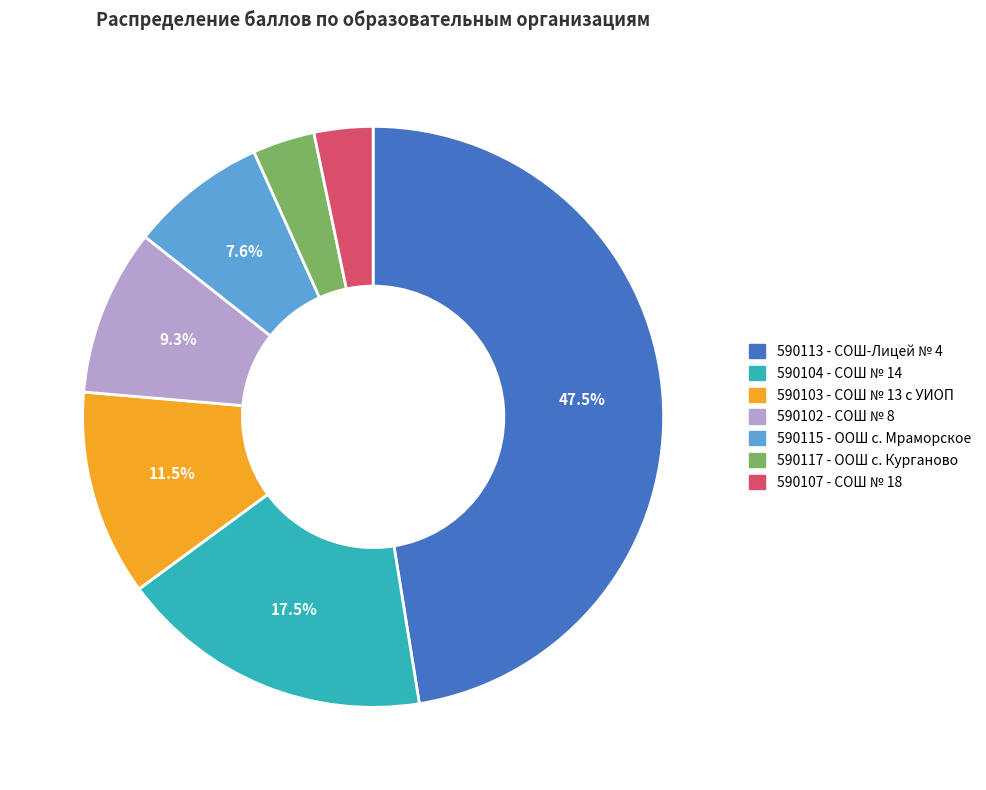

Count the number of slices in the pie.

7